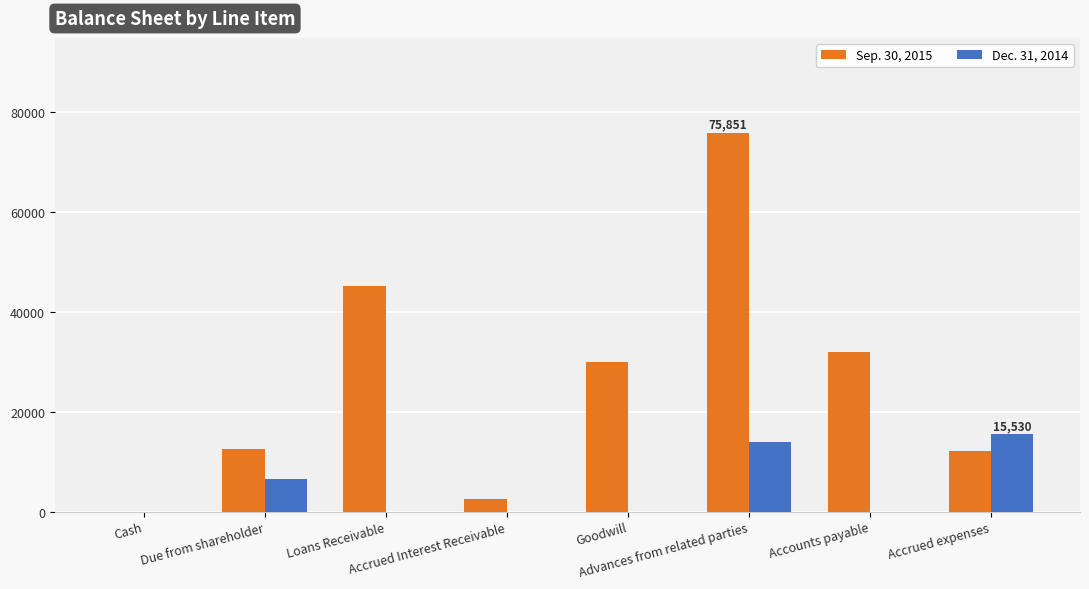

What is the greatest value displayed?

75851